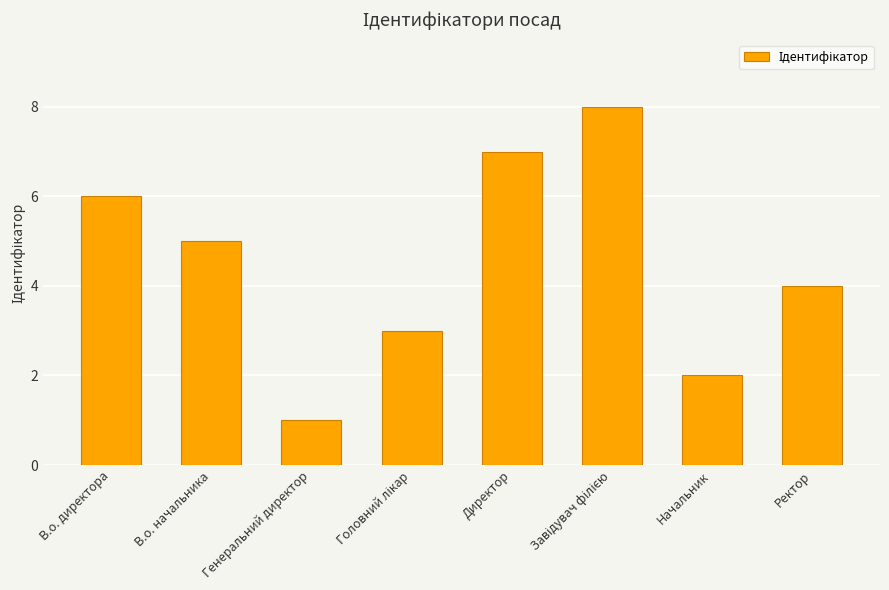

True or false: the data shows 5 at В.о. начальника.

True